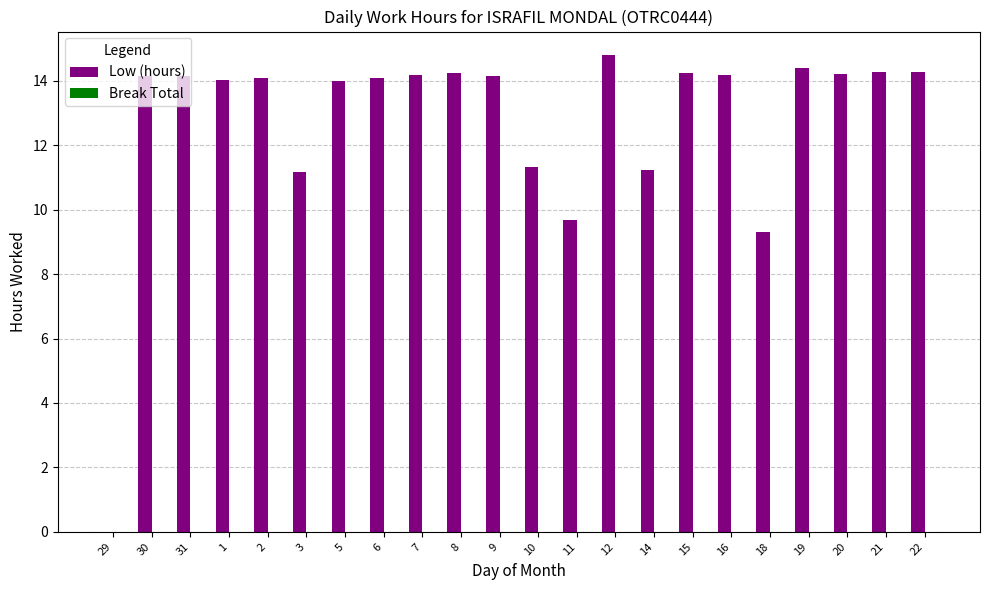

Approximately how many times larger is the value at 31 compared to 11?

1.5